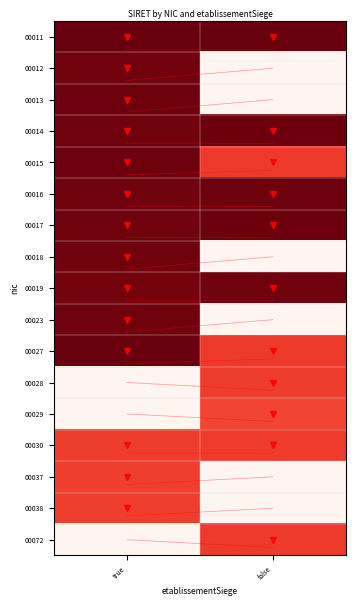

Which category has the highest value across all series?

false